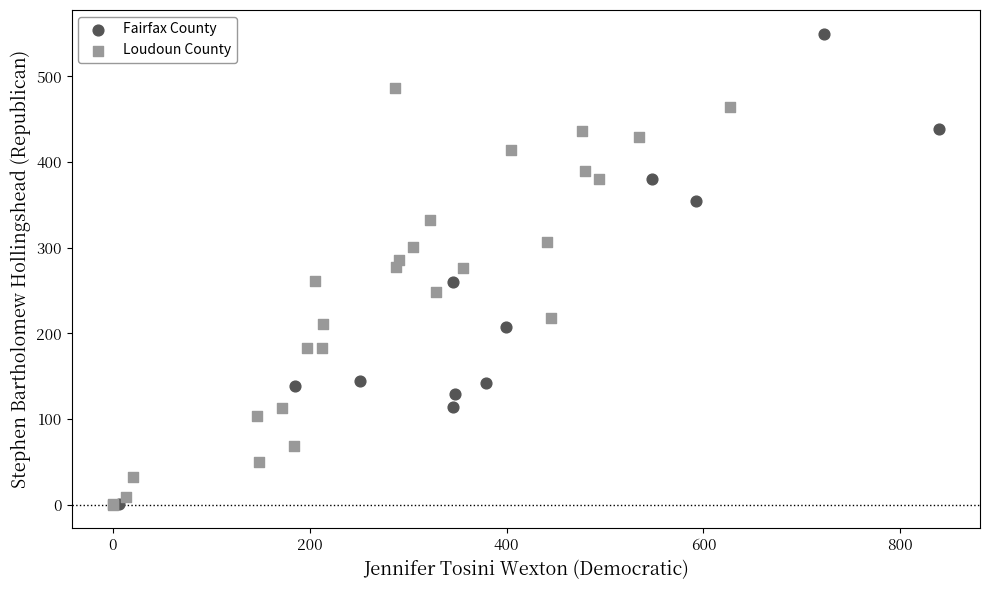

Which series contains the highest Y value?

Fairfax County